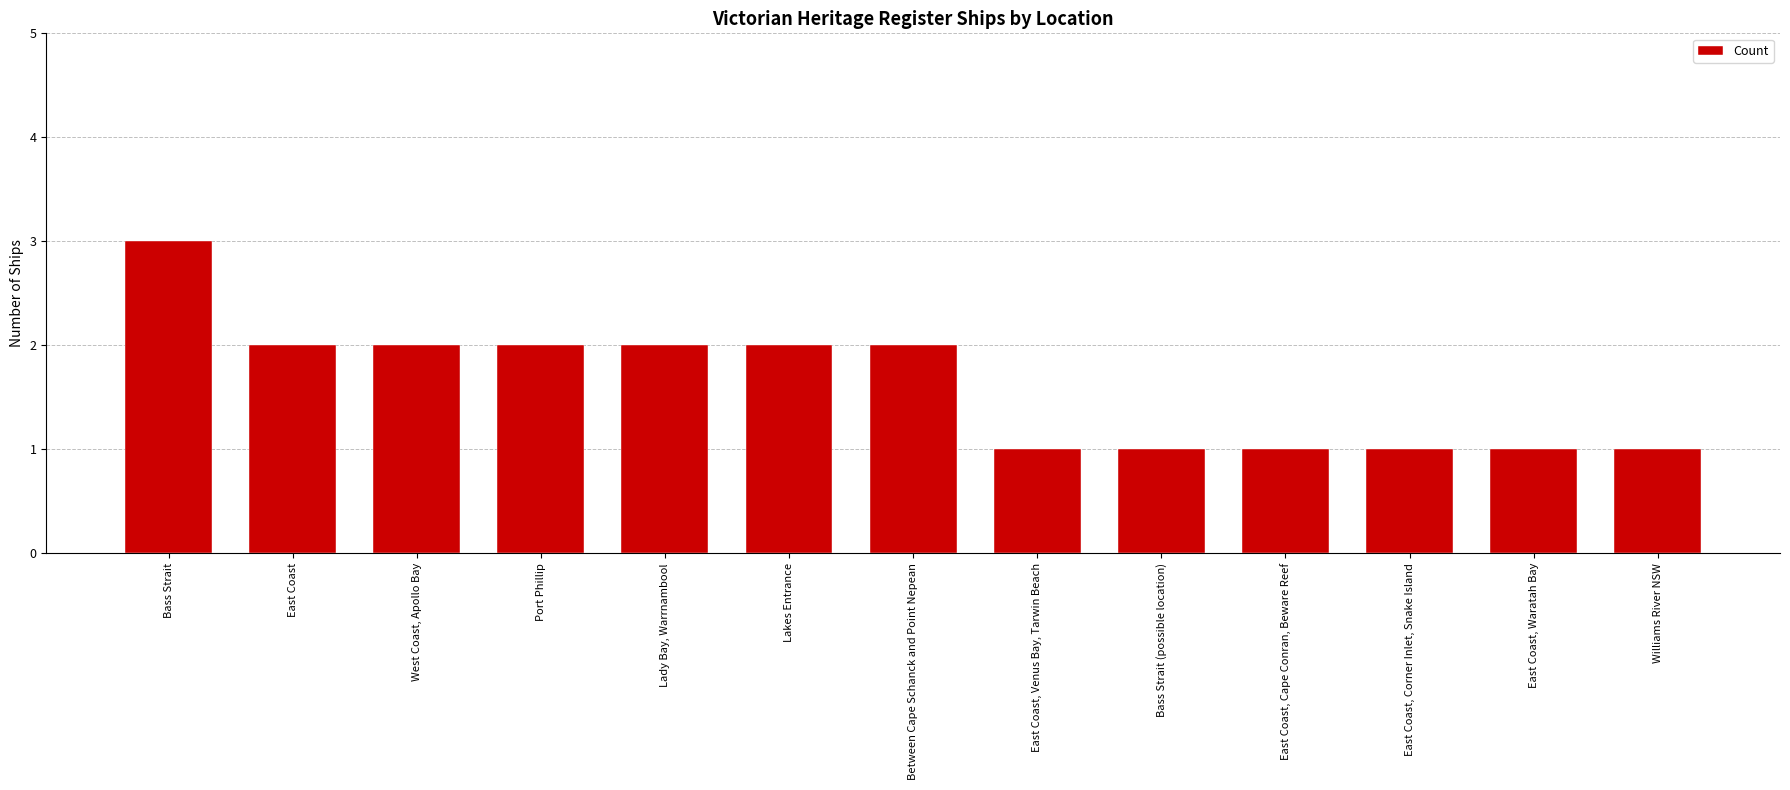

Are the bars horizontal?

No